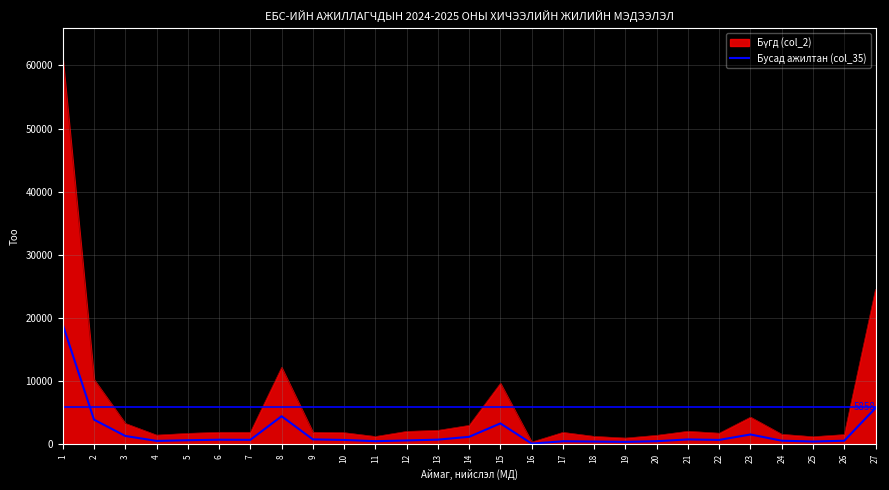

What is the greatest value displayed?

61016